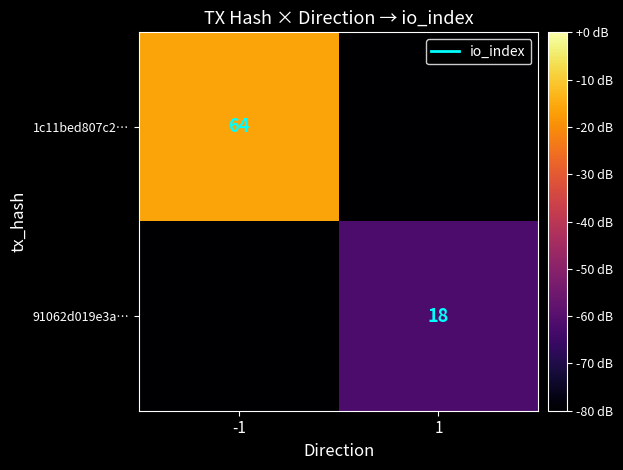

Is it true that 1c11bed807c2… equals 17 at -1?

False